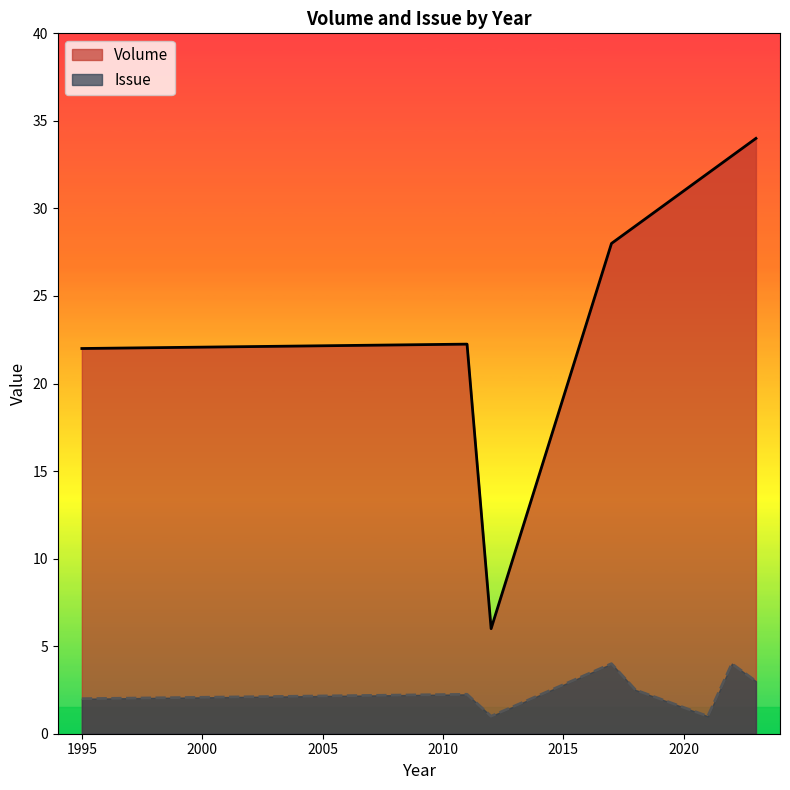

Reading left to right, transcribe all the data shown in this chart.

Volume: 22	22	22	22	23	6	28	29	29	32	33	33	34	34
Issue: 2	2	2	3	2	1	4	2	3	1	4	4	3	3